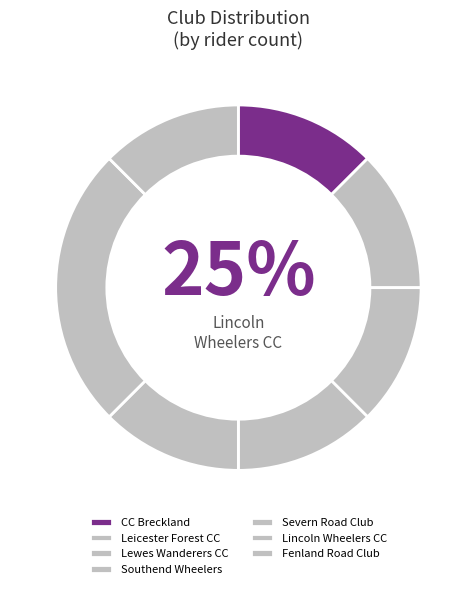

What percentage is the Leicester Forest CC slice, to the nearest percent?

12%